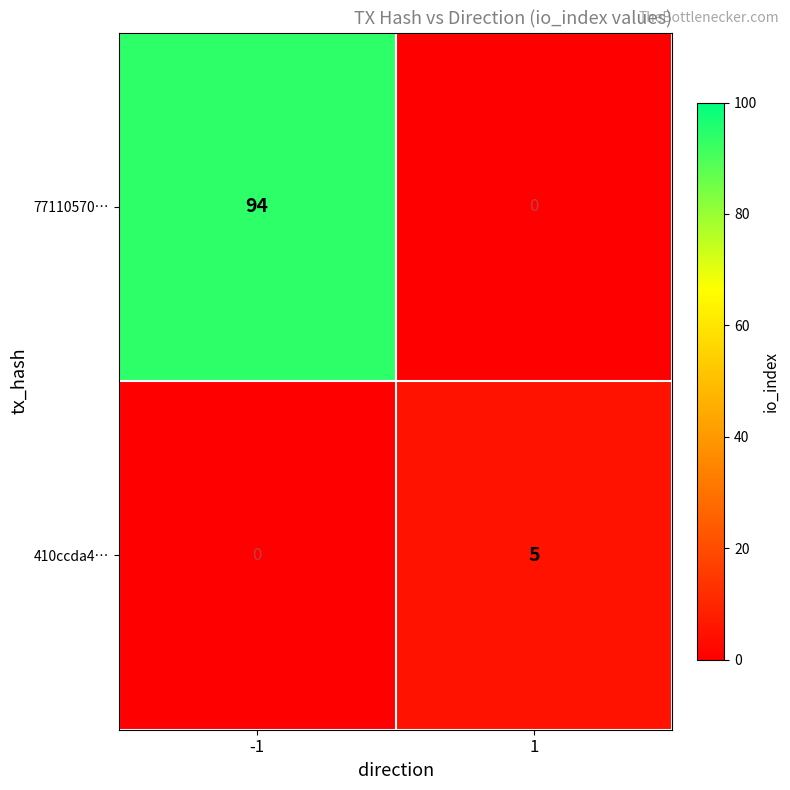

At which category is the sum across all series the highest?

-1